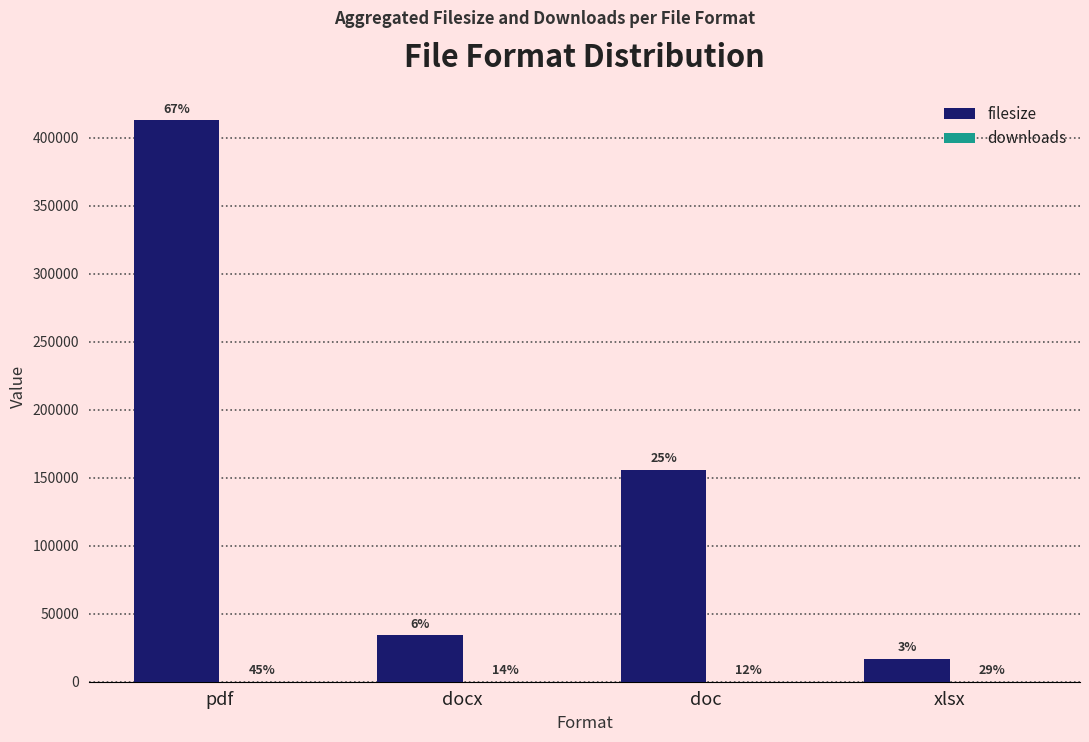

How many groups of bars are there?

4